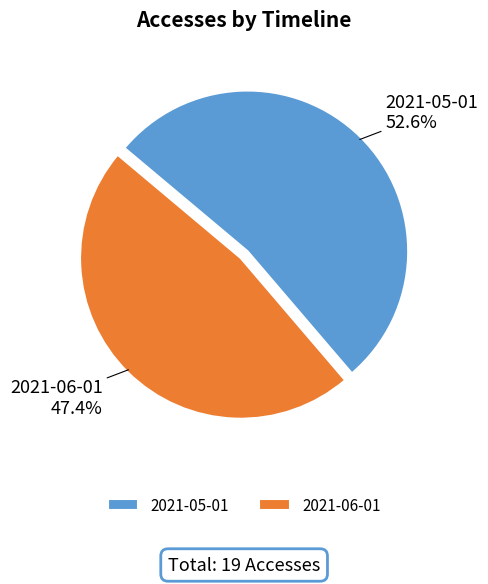

To the nearest percent, what is the difference between the largest and smallest slice percentages?

5%